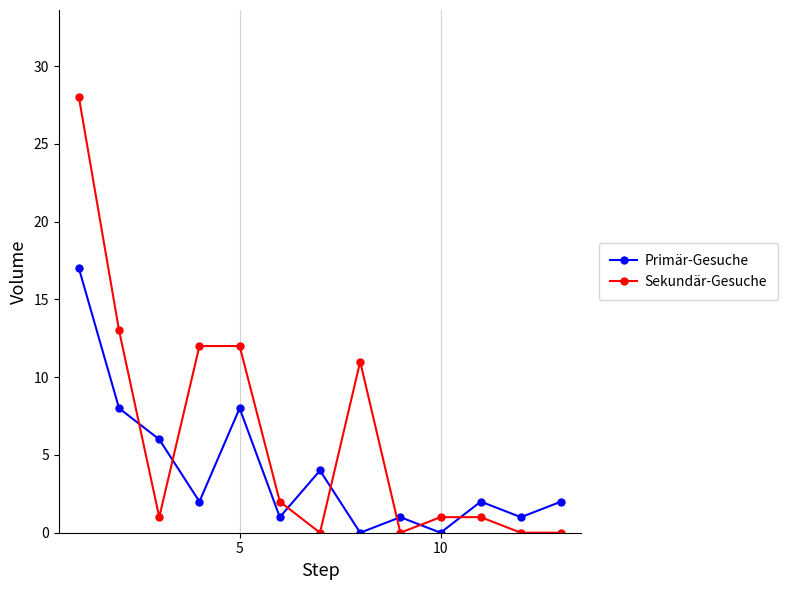

How many intersections are there between Primär-Gesuche and Sekundär-Gesuche?

7